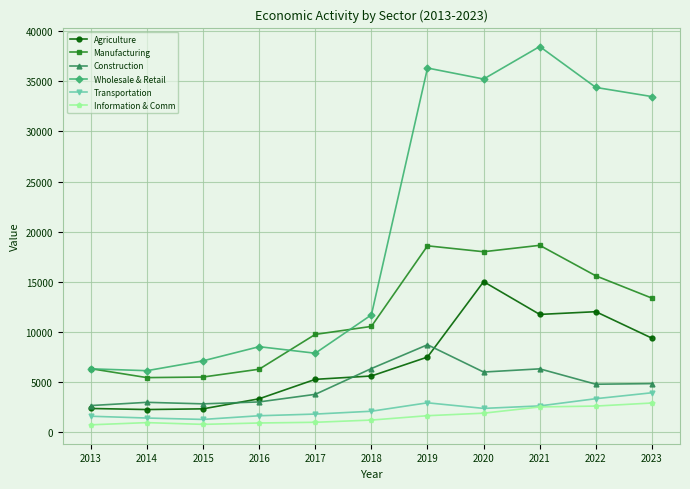

At how many categories does at least one series exceed 28286?

5